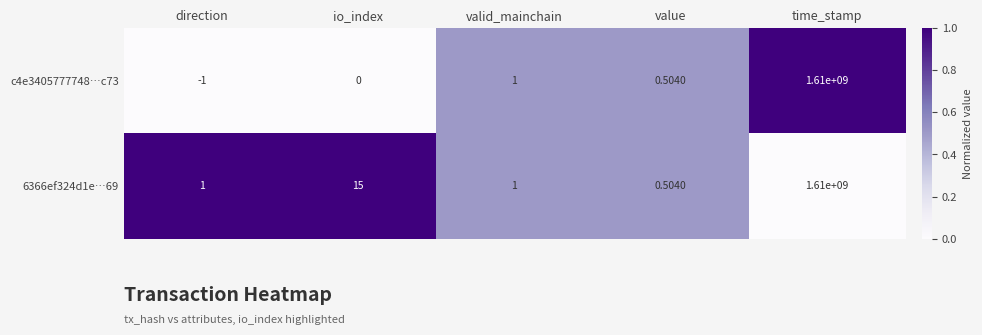

What is the difference between the highest and lowest values at direction?

2.0